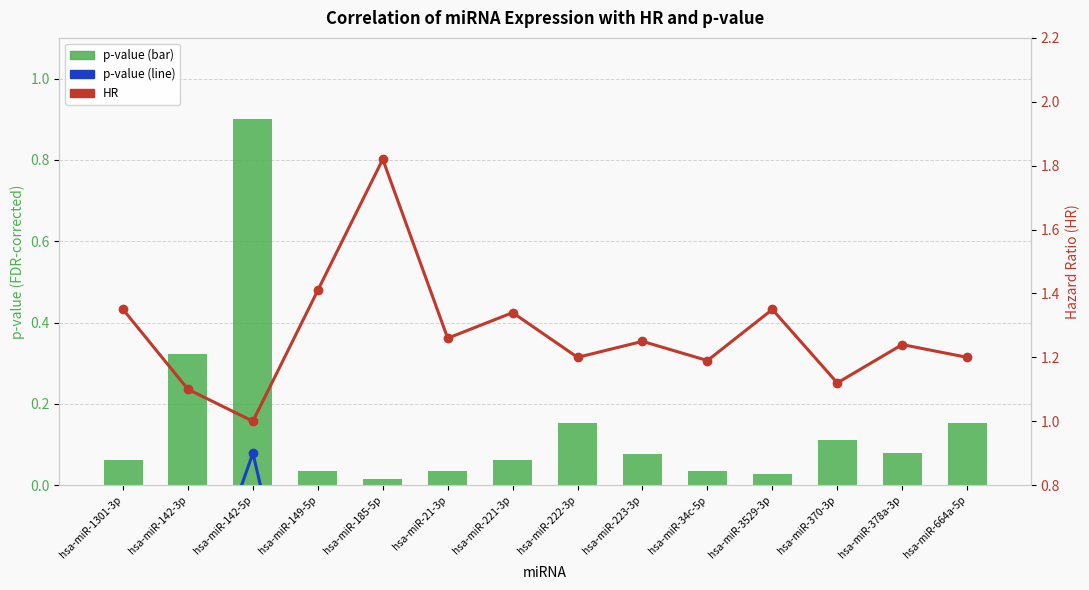

At how many categories does at least one series exceed 1?

13